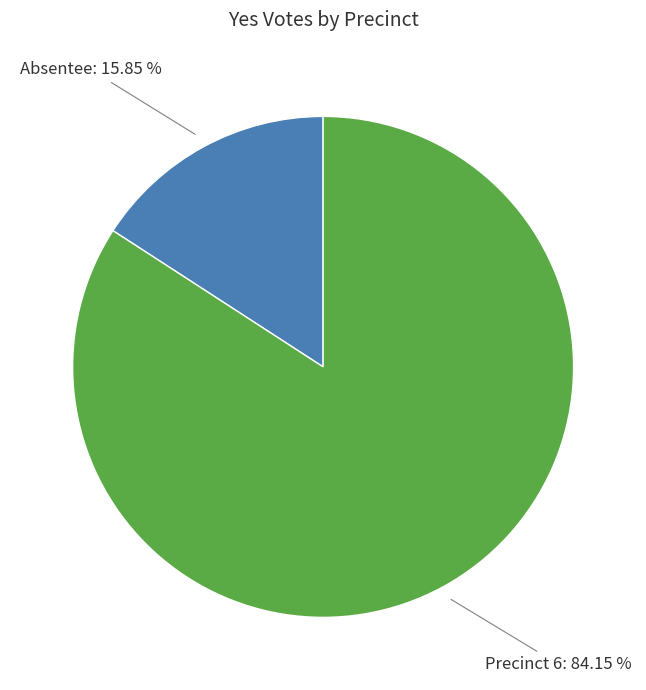

Is there any slice that represents more than half of the pie?

Yes